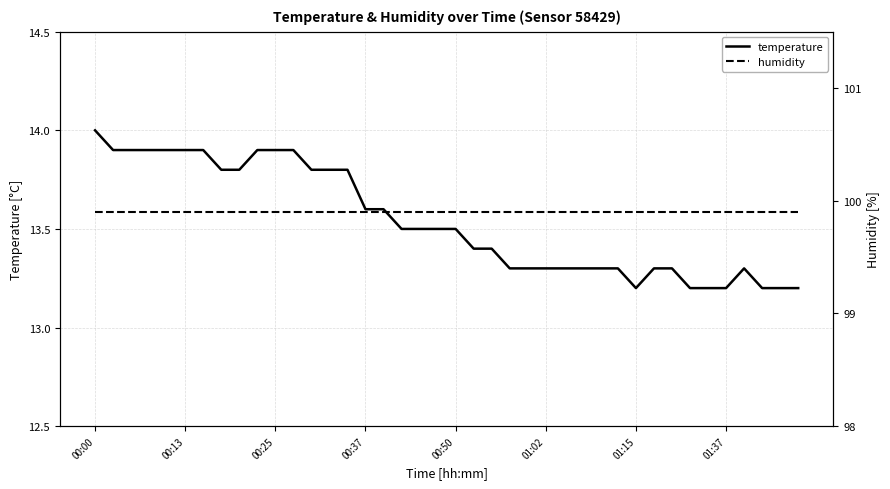

Which series has the largest range (max minus min)?

temperature